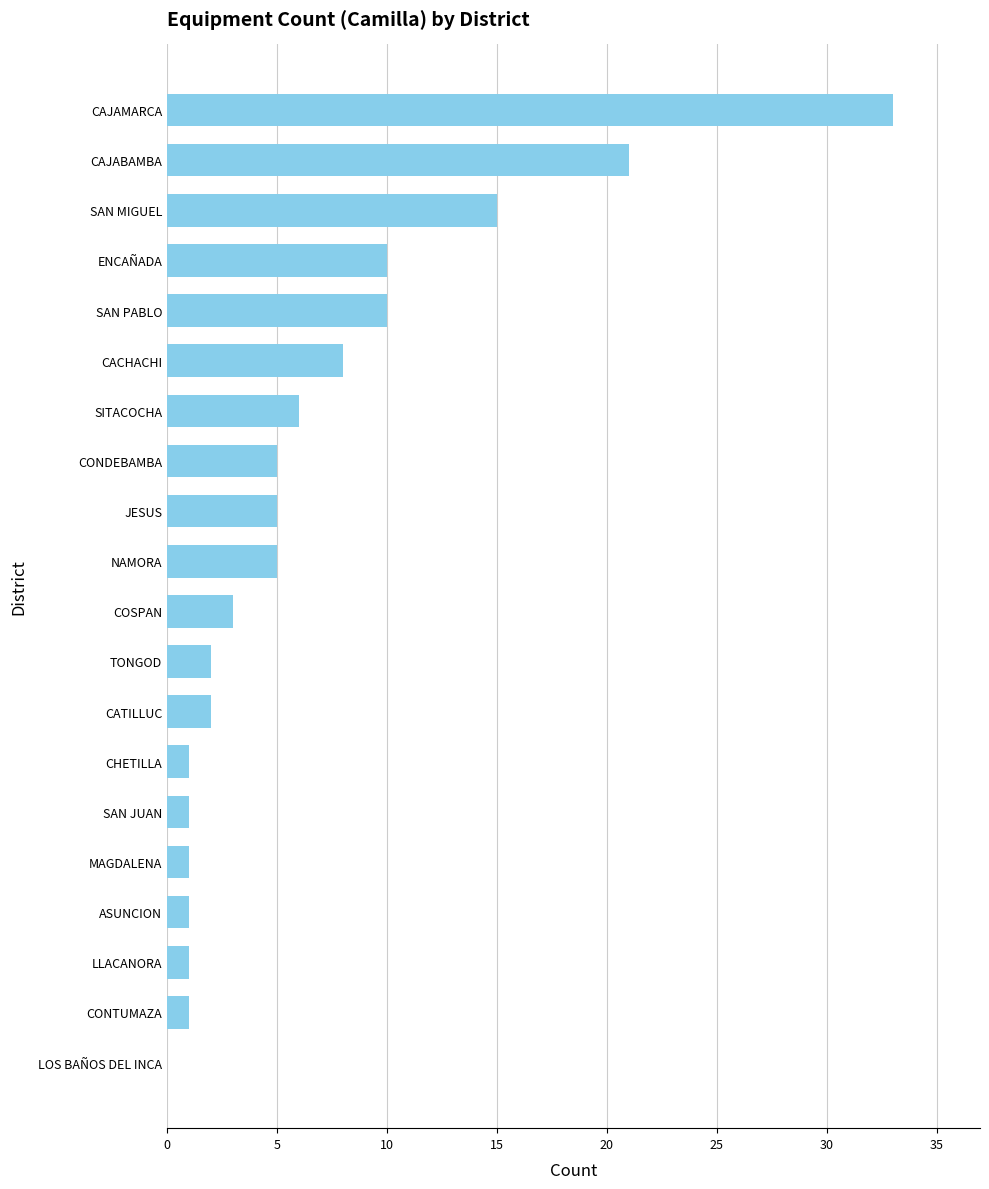

What is the maximum value shown in the chart?

33